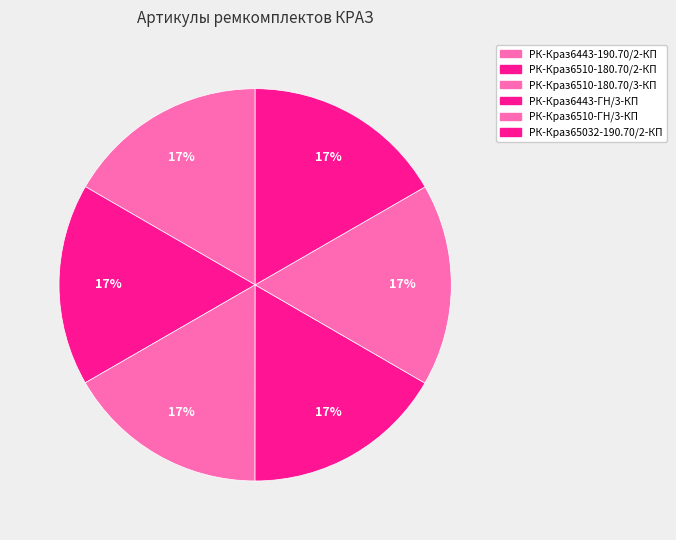

To the nearest percent, what portion does РК-Краз6510-ГН/3-КП represent?

17%